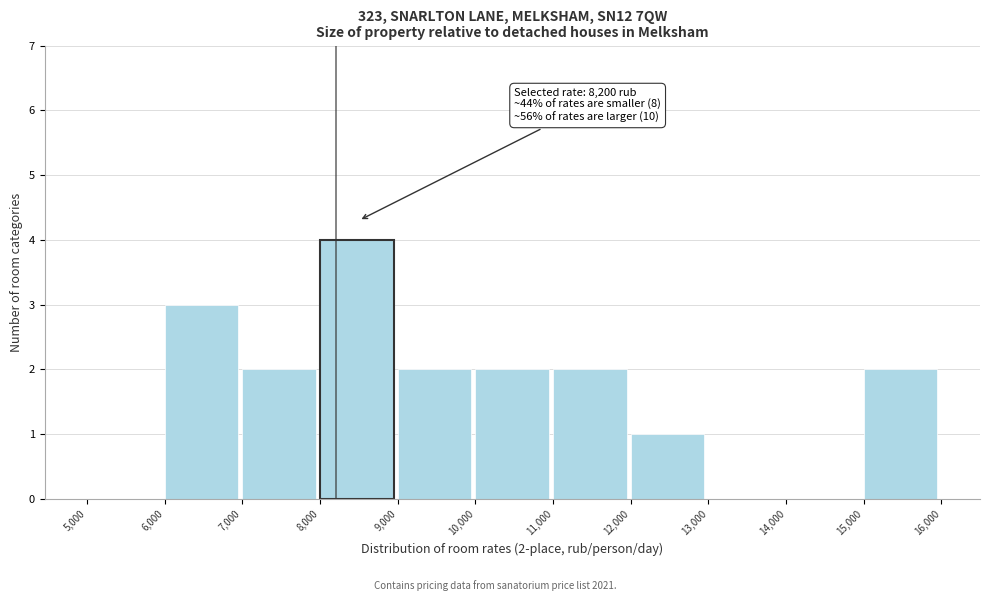

Which range on the x-axis has the tallest bar?

8,000 to 9,000